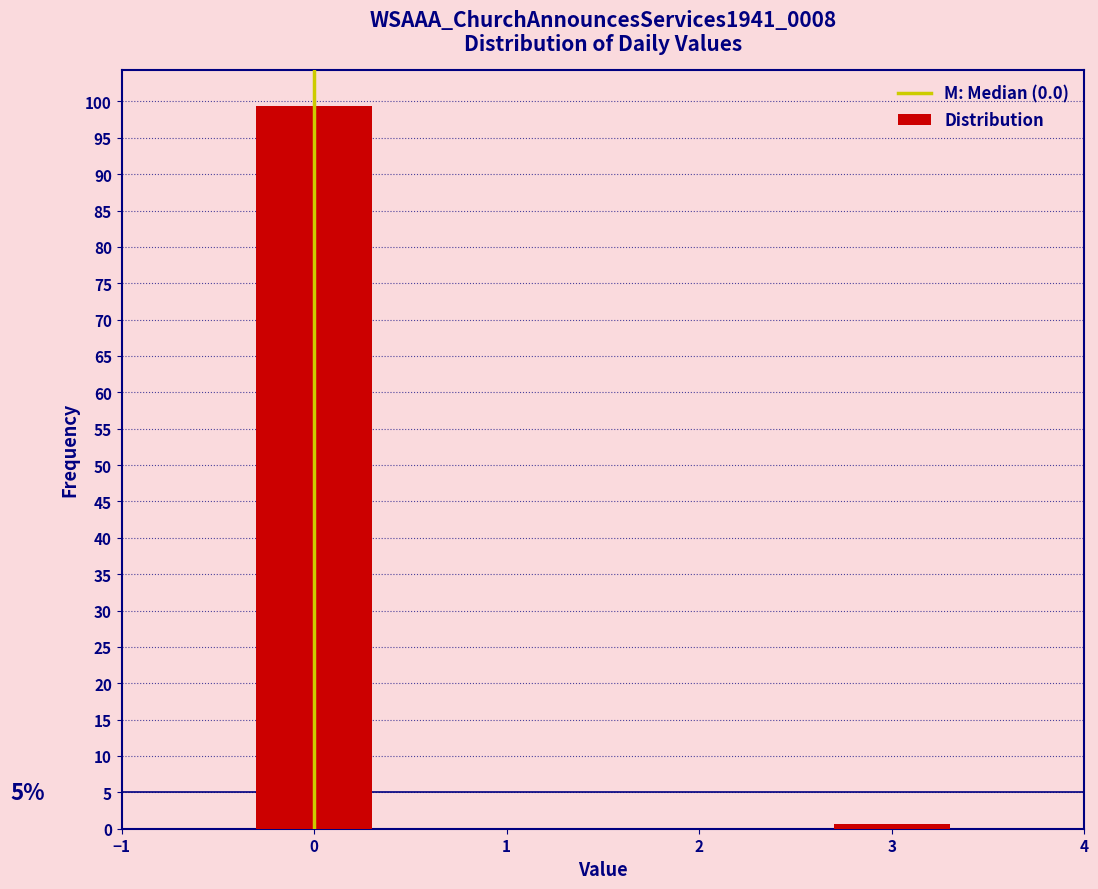

Reading left to right, list all the values displayed in this chart.

0=99.4	3=0.6